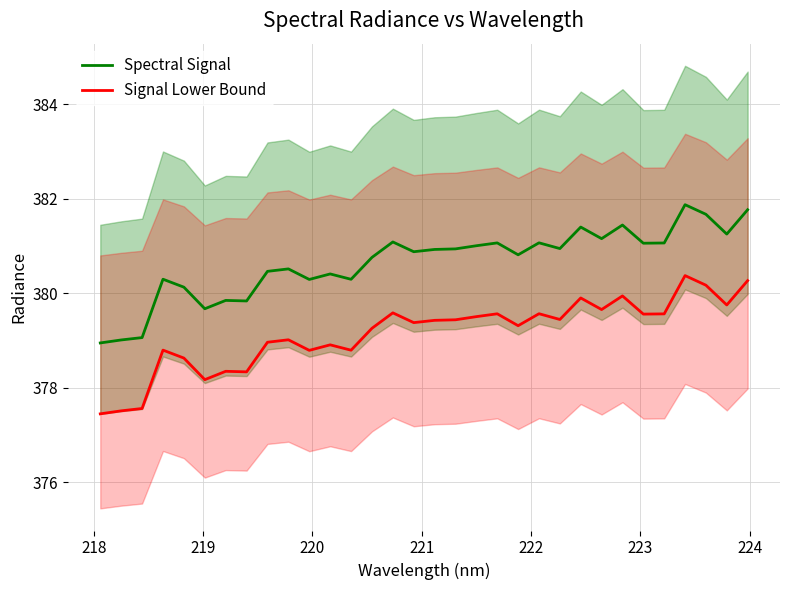

What is the average value of the Spectral Signal series?

380.7